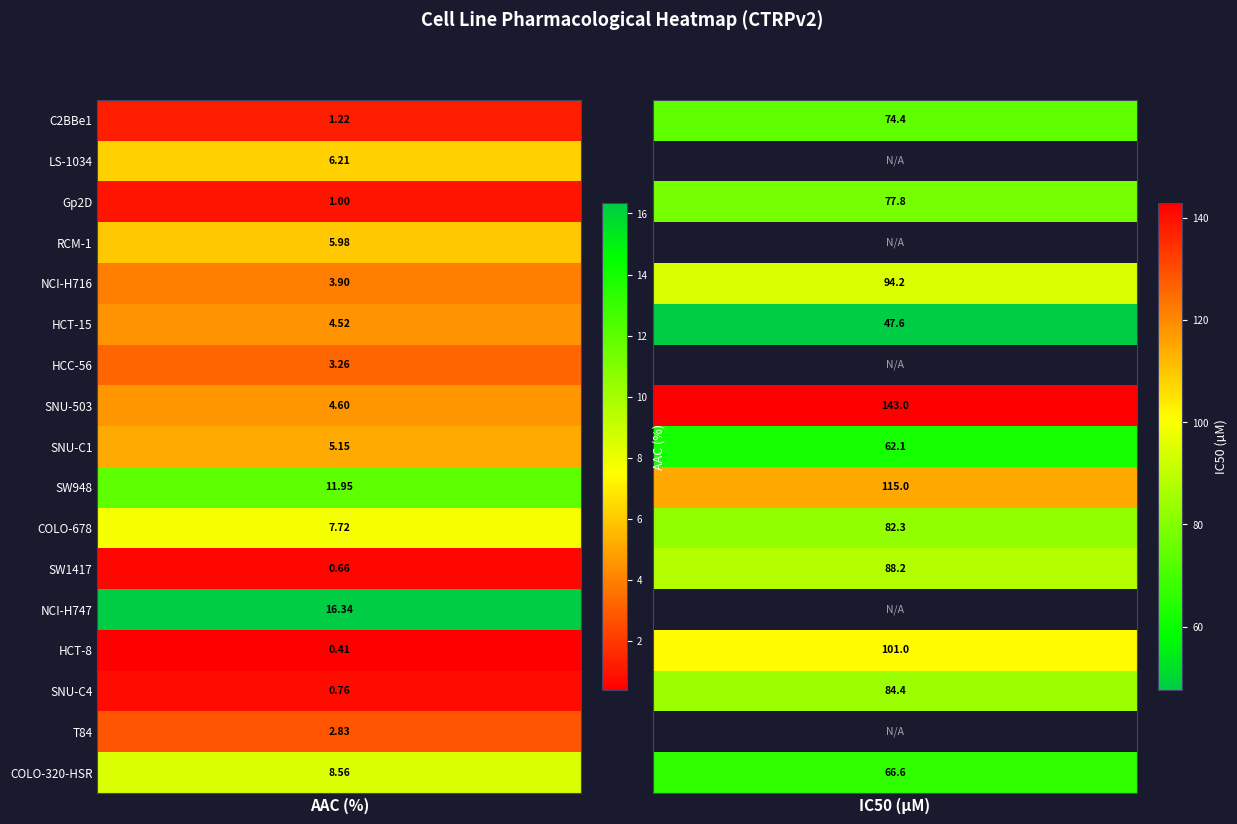

Reading left to right, transcribe all the data shown in this chart.

C2BBe1: 1.2	6.2	1.0	6.0	3.9	4.5	3.3	4.6	5.2	11.9	7.7	0.7	16.3	0.4	0.8	2.8	8.6
LS-1034: 74.4	0.0	77.8	0.0	94.2	47.6	0.0	143.0	62.1	115.0	82.3	88.2	0.0	101.0	84.4	0.0	66.6